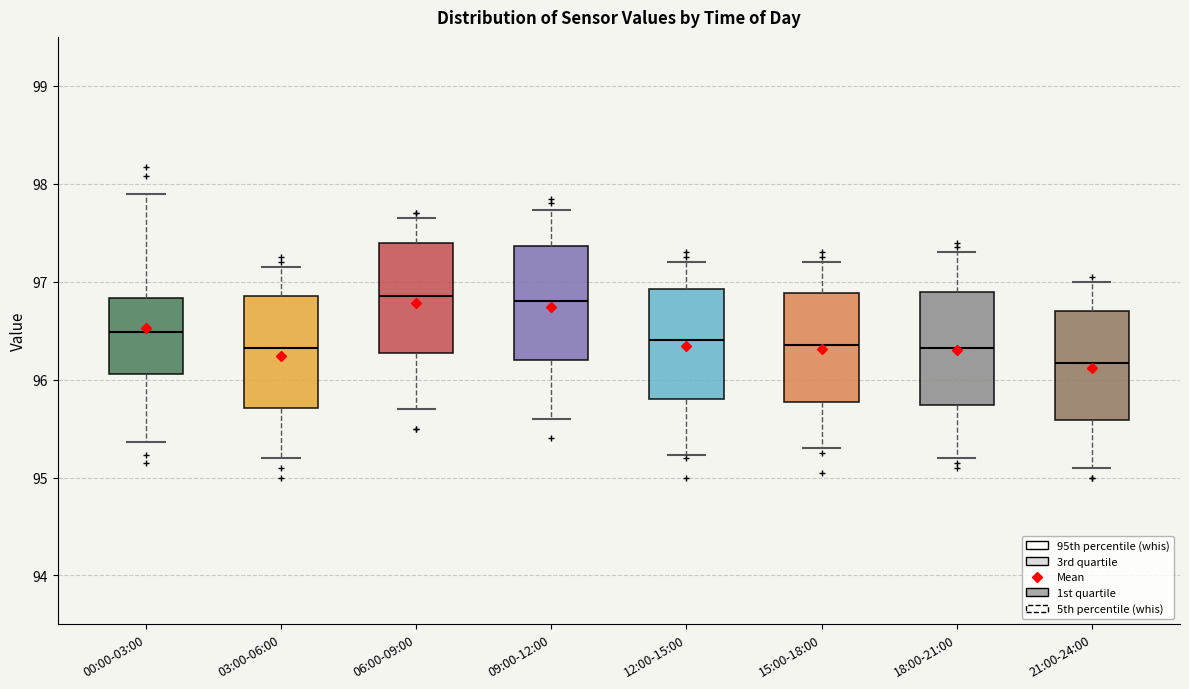

Reading left to right, read every box against the y-axis: the position of its median line, the range the box covers, and the ends of its whiskers. The values are not printed on the chart, so give them approximately, as read against the axis.

00:00-03:00: median 96.5, box 96.1 to 96.8, whiskers 95.4 to 97.9
03:00-06:00: median 96.3, box 95.7 to 96.9, whiskers 95.2 to 97.2
06:00-09:00: median 96.9, box 96.3 to 97.4, whiskers 95.7 to 97.7
09:00-12:00: median 96.8, box 96.2 to 97.4, whiskers 95.6 to 97.7
12:00-15:00: median 96.4, box 95.8 to 96.9, whiskers 95.2 to 97.2
15:00-18:00: median 96.4, box 95.8 to 96.9, whiskers 95.3 to 97.2
18:00-21:00: median 96.3, box 95.7 to 96.9, whiskers 95.2 to 97.3
21:00-24:00: median 96.2, box 95.6 to 96.7, whiskers 95.1 to 97.0